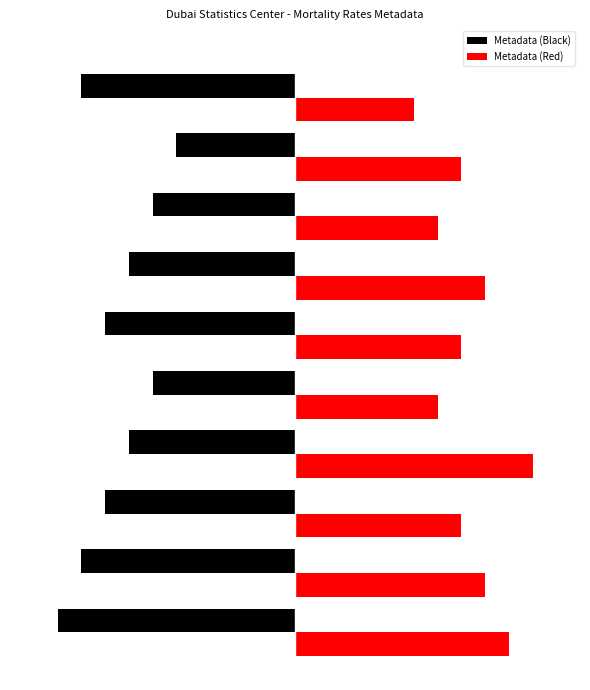

What are all the series names shown in the legend?

Metadata (Black), Metadata (Red)